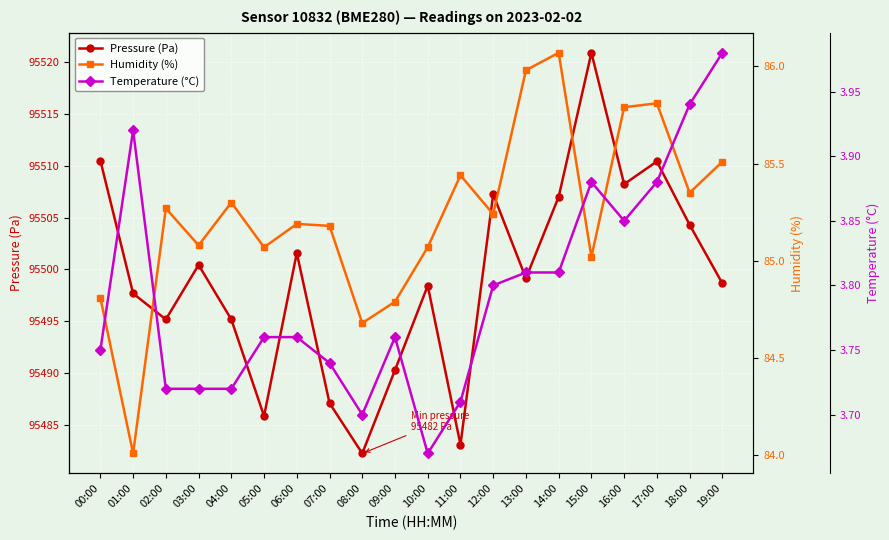

At how many categories does at least one series exceed 91793?

20